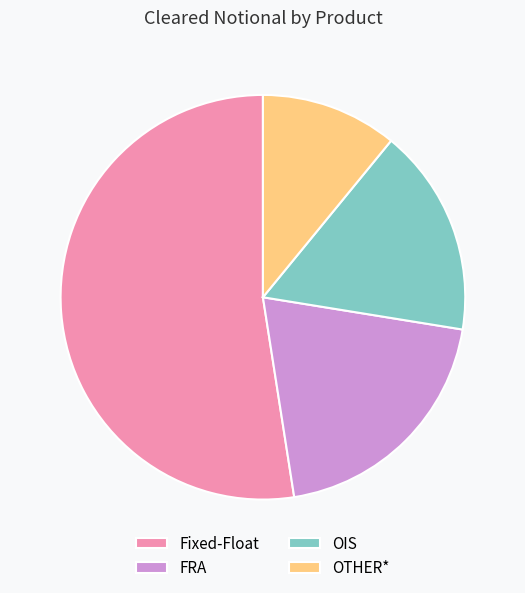

How many slices are in this pie chart?

4